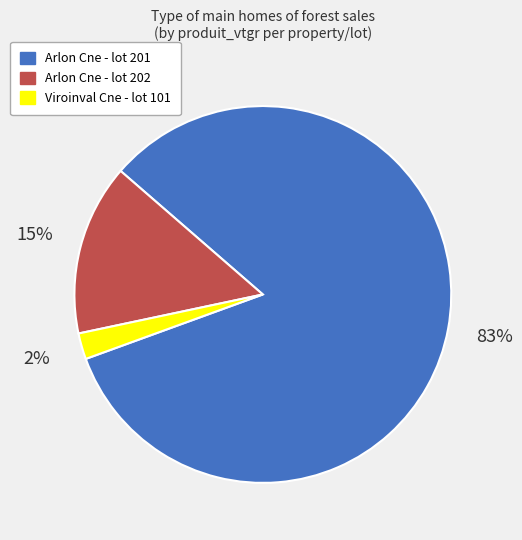

What is the largest slice in the pie chart?

Arlon Cne - lot 201